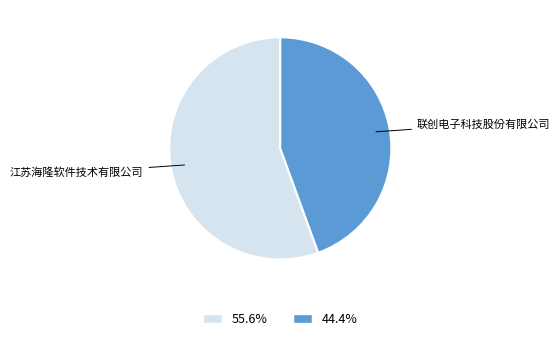

Rank the categories by value from highest to lowest.

江苏海隆软件技术有限公司, 联创电子科技股份有限公司